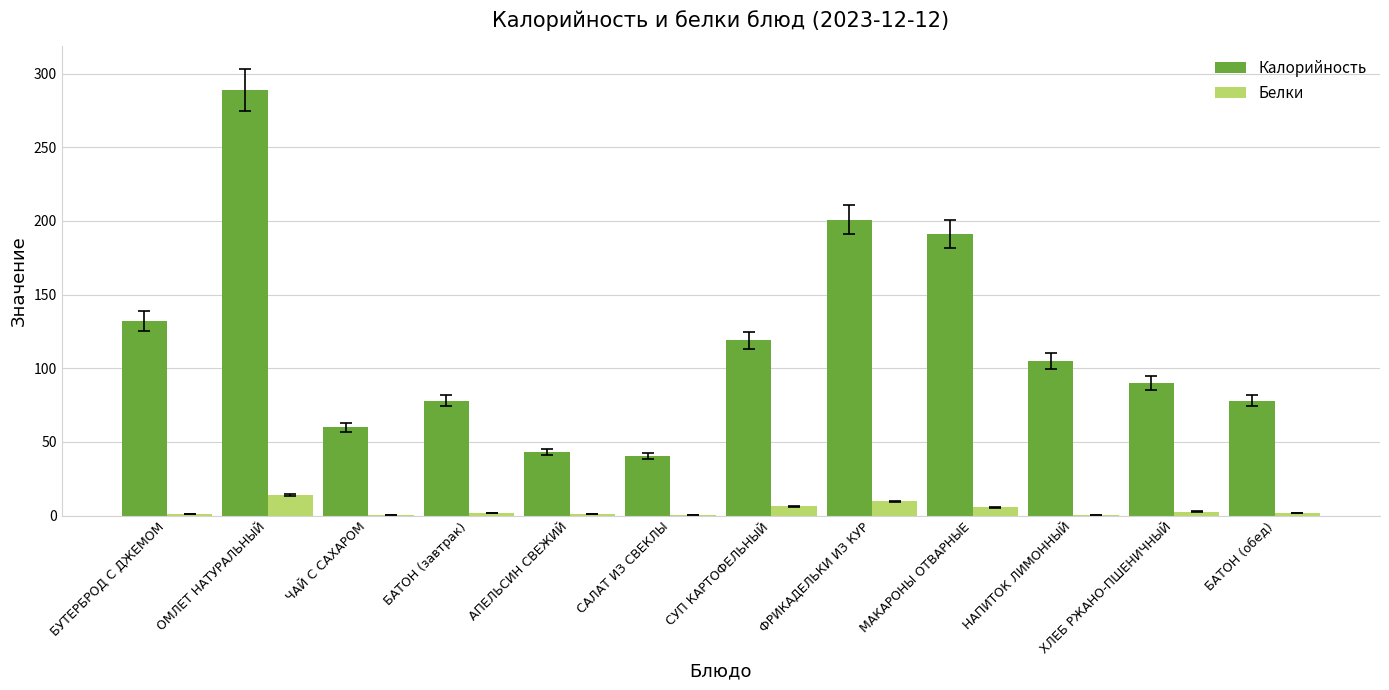

What is the sum of all Калорийность values?

1426.7